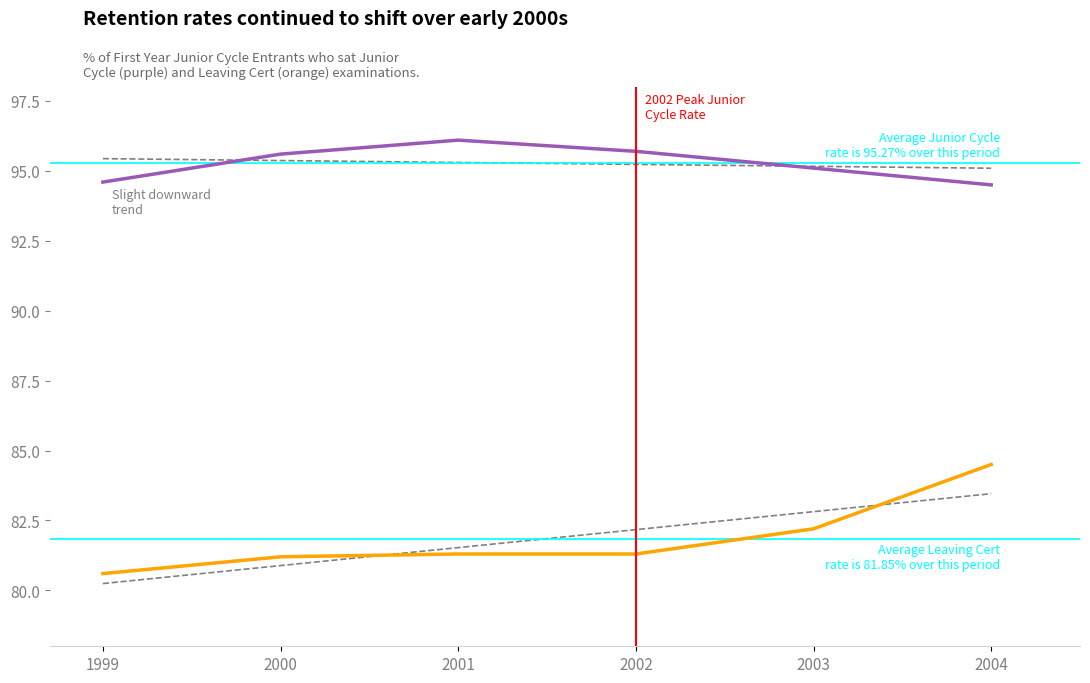

What is the average value of the First Year Entrants who sat the Leaving Cert (%) series?

81.9